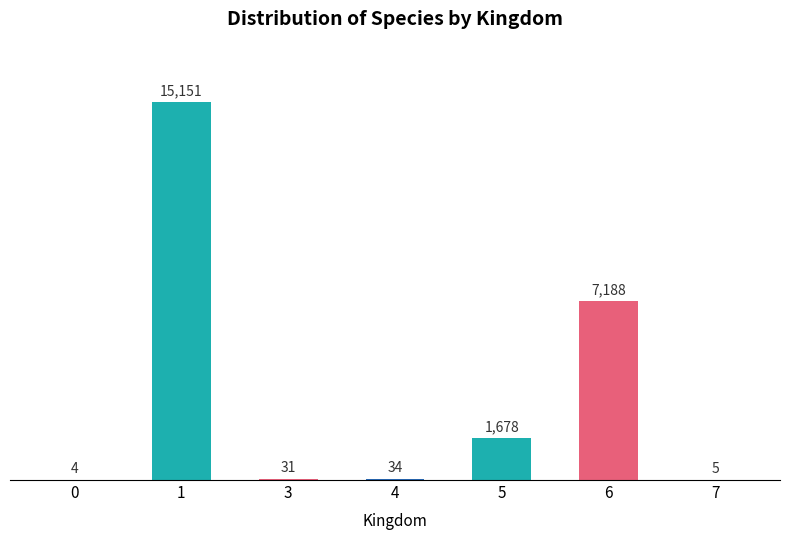

At which label is the value closest to 7577?

6